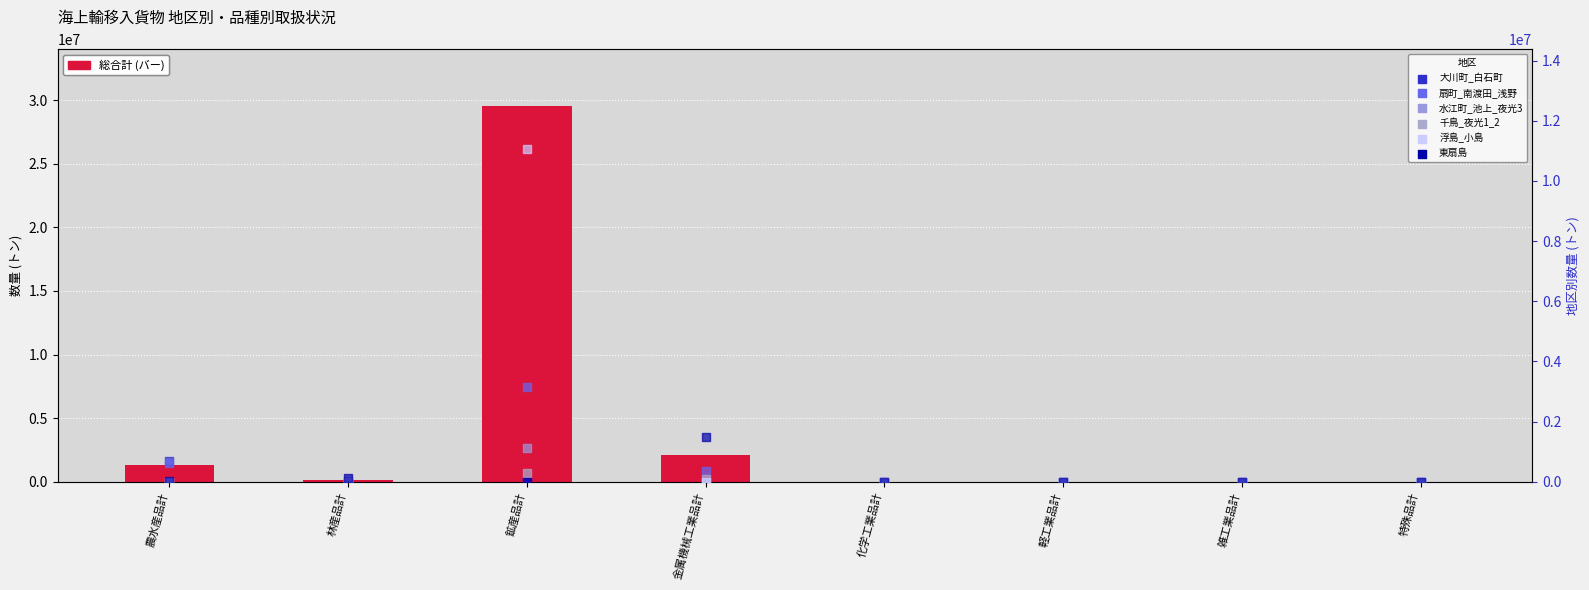

What are all the series names shown in the legend?

大川町_白石町, 扇町_南渡田_浅野, 水江町_池上_夜光3, 千鳥_夜光1_2, 浮島_小島, 東扇島